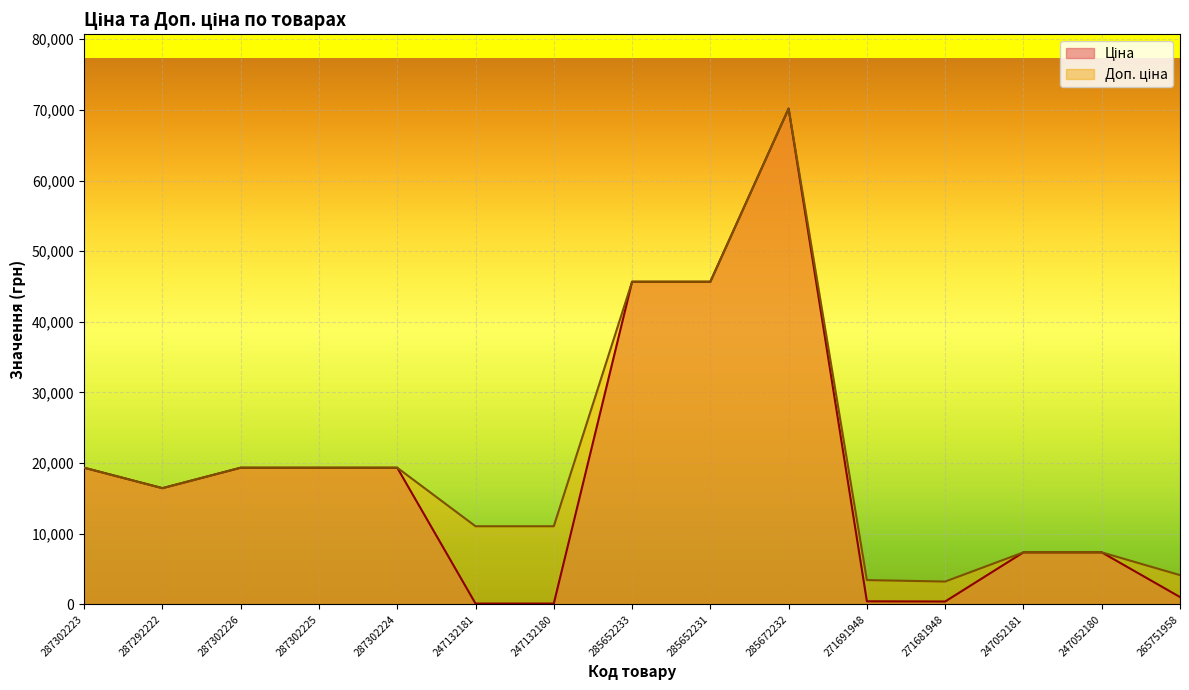

Where is the first local minimum for Ціна?

287292222